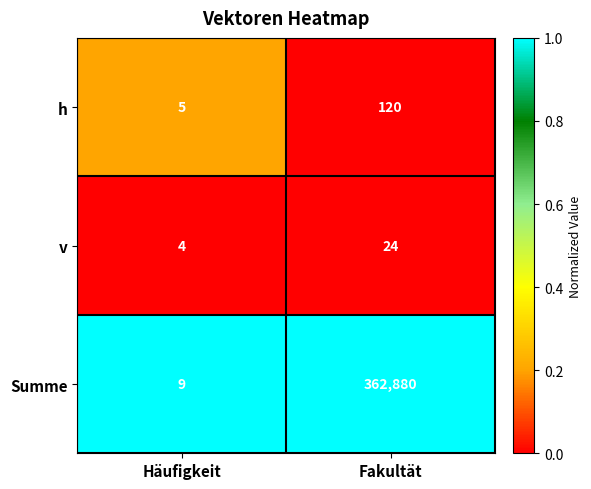

True or false: v has a value of 24 at Fakultät.

True